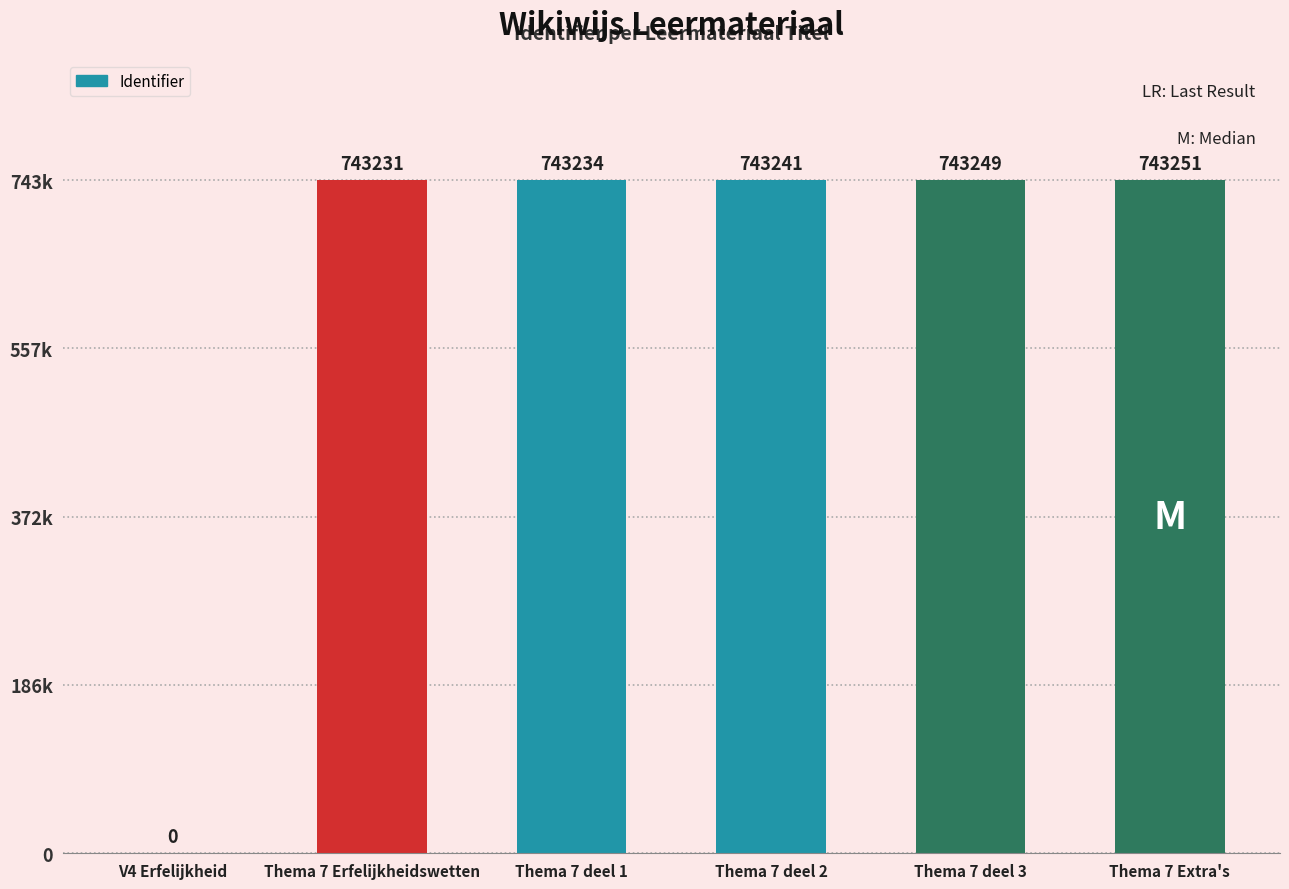

List the labels in order of value, smallest first.

V4 Erfelijkheid, Thema 7 Erfelijkheidswetten, Thema 7 deel 1, Thema 7 deel 2, Thema 7 deel 3, Thema 7 Extra's